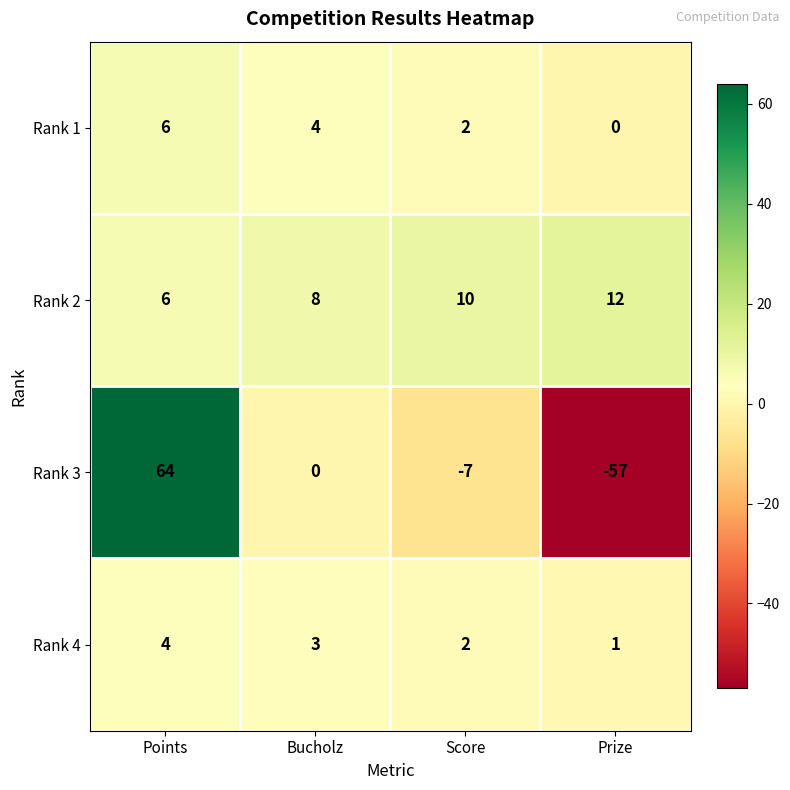

How many values in Rank 3 are below zero?

2